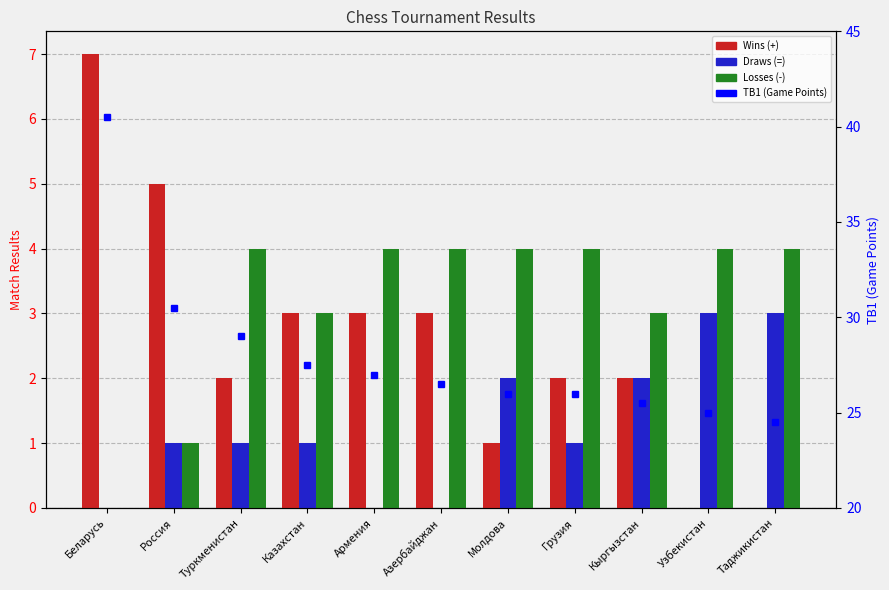

What position from the right is Узбекистан?

2